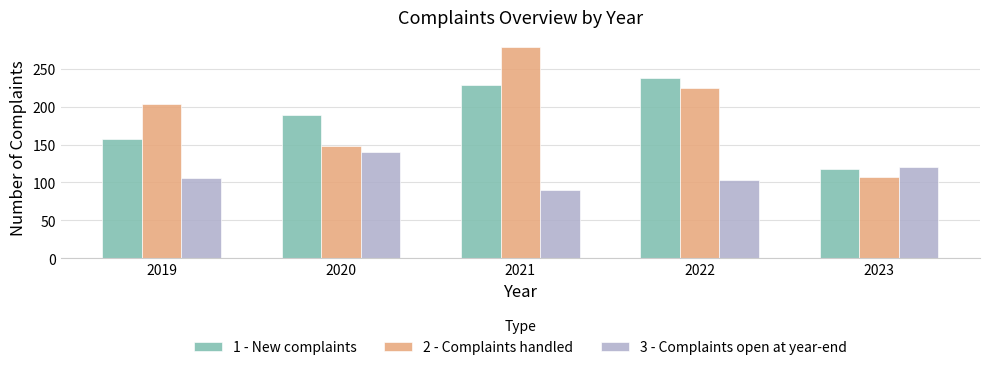

Between 2021 and 2023, which series saw the biggest shift?

2 - Complaints handled